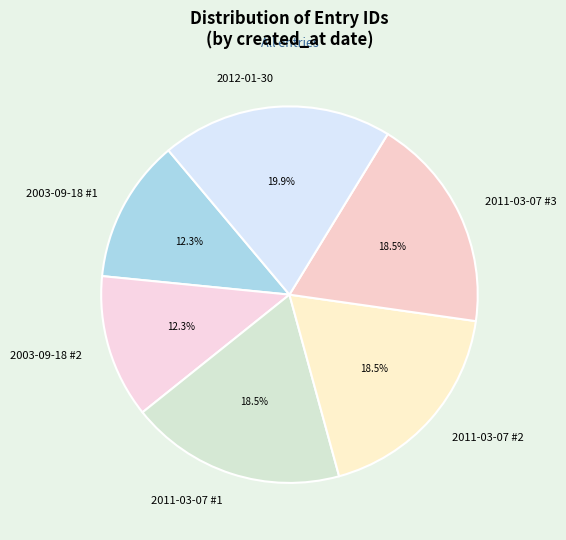

What portion of the pie excludes 2012-01-30?

80.1%